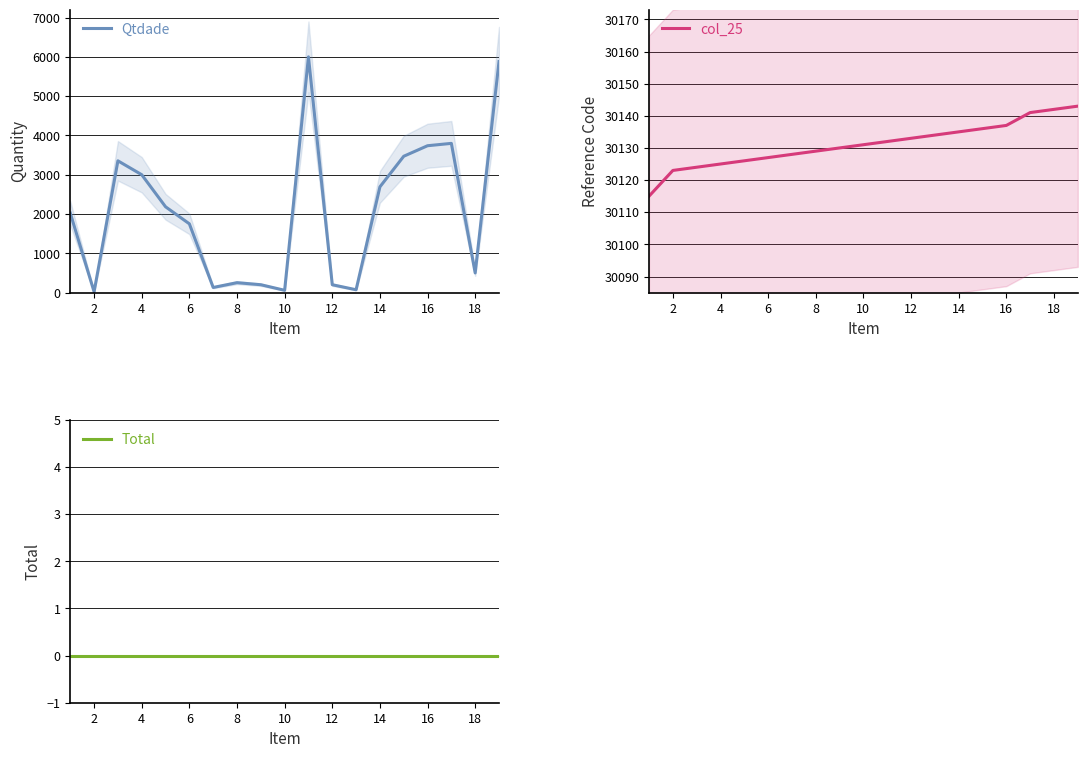

How many distinct data groups are displayed?

3